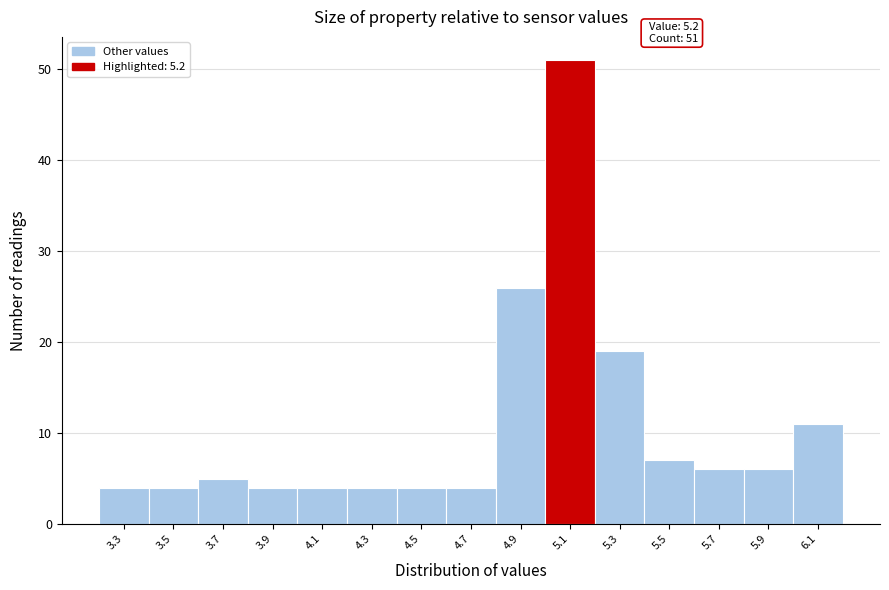

Reading left to right, list all the values displayed in this chart.

3.3=4	3.5=4	3.7=5	3.9=4	4.1=4	4.3=4	4.5=4	4.7=4	4.9=26	5.1=51	5.3=19	5.5=7	5.7=6	5.9=6	6.1=11